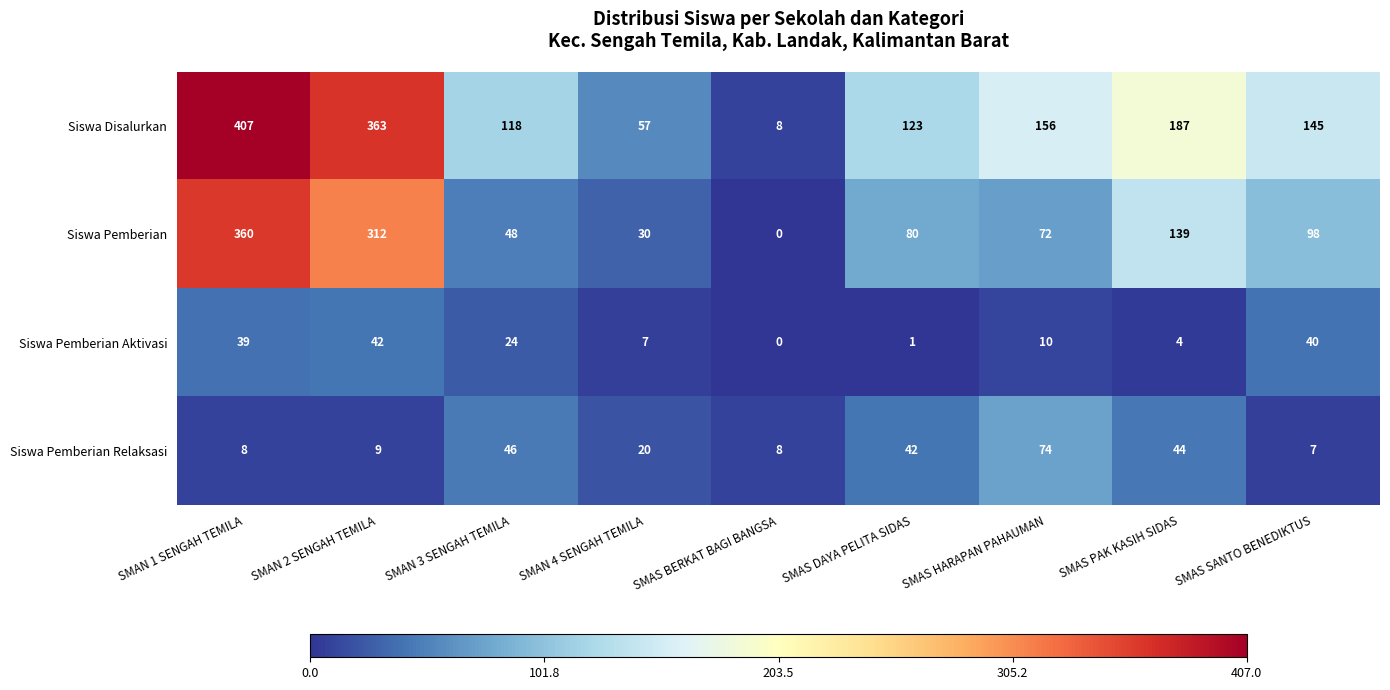

Rank the series at SMAN 3 SENGAH TEMILA from highest to lowest value.

Siswa Disalurkan, Siswa Pemberian, Siswa Pemberian Relaksasi, Siswa Pemberian Aktivasi